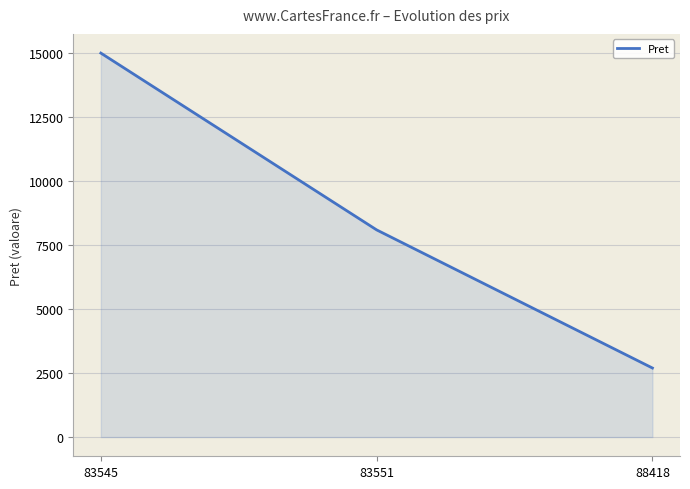

Which label corresponds to the smallest value in the chart?

88418